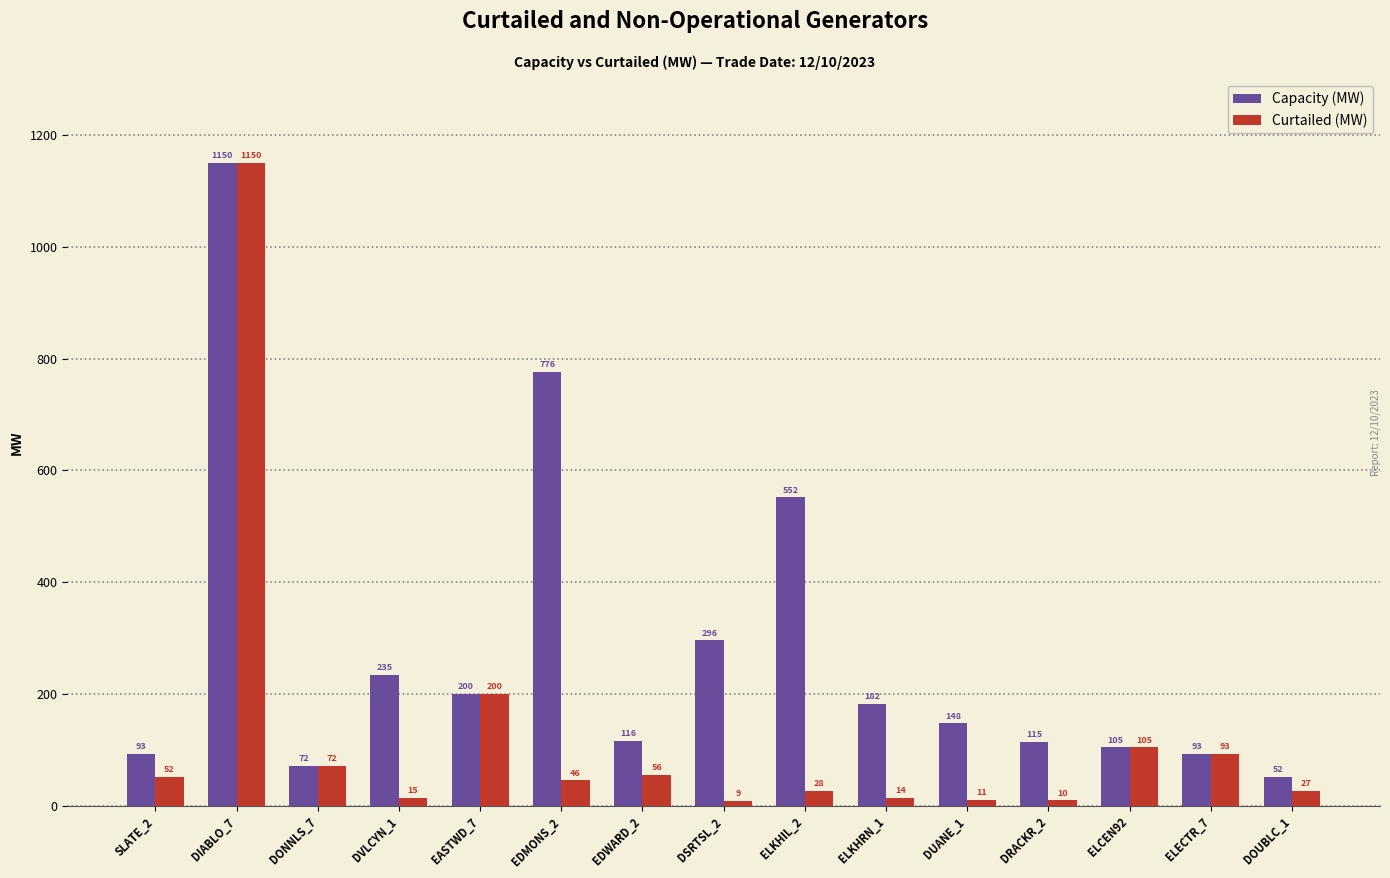

What is the value of the Curtailed (MW) bar at the 4th from the left?

15.0